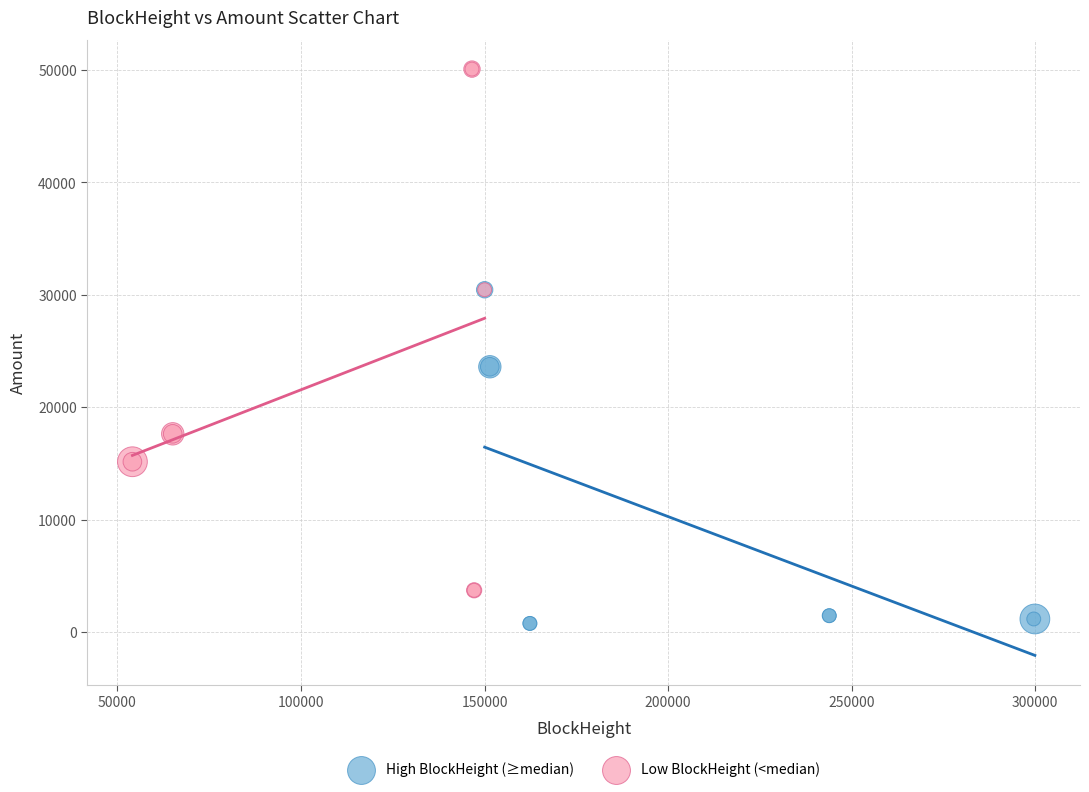

What are all the series names shown in the legend?

High BlockHeight (≥median), Low BlockHeight (<median)